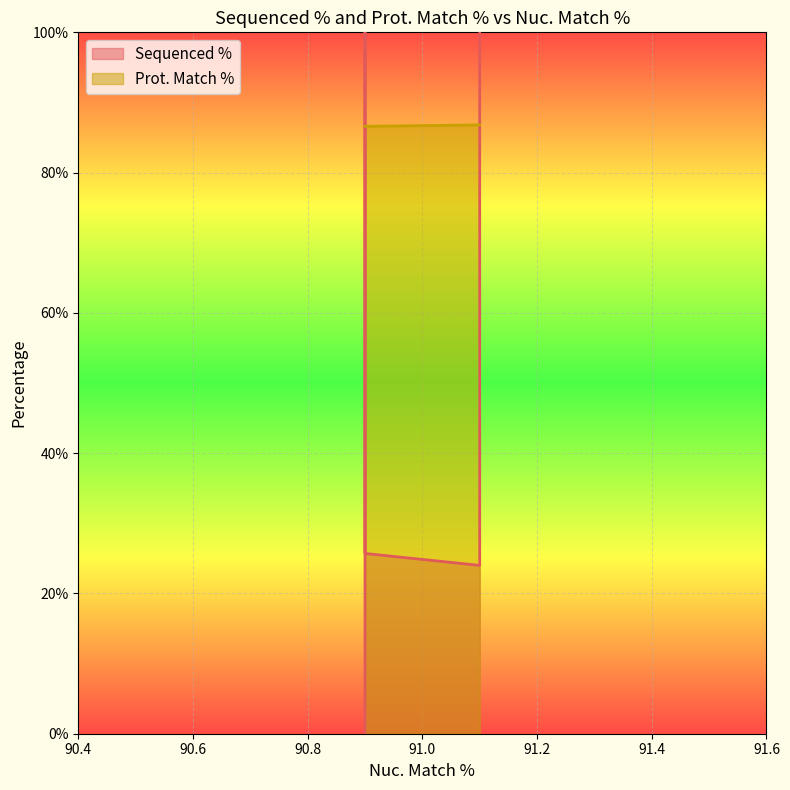

Reading left to right, list all the values displayed in this chart.

Sequenced %: 100.0	24.0	100.0	0.0	25.7
Prot. Match %: 86.8	86.8	86.6	86.6	86.6